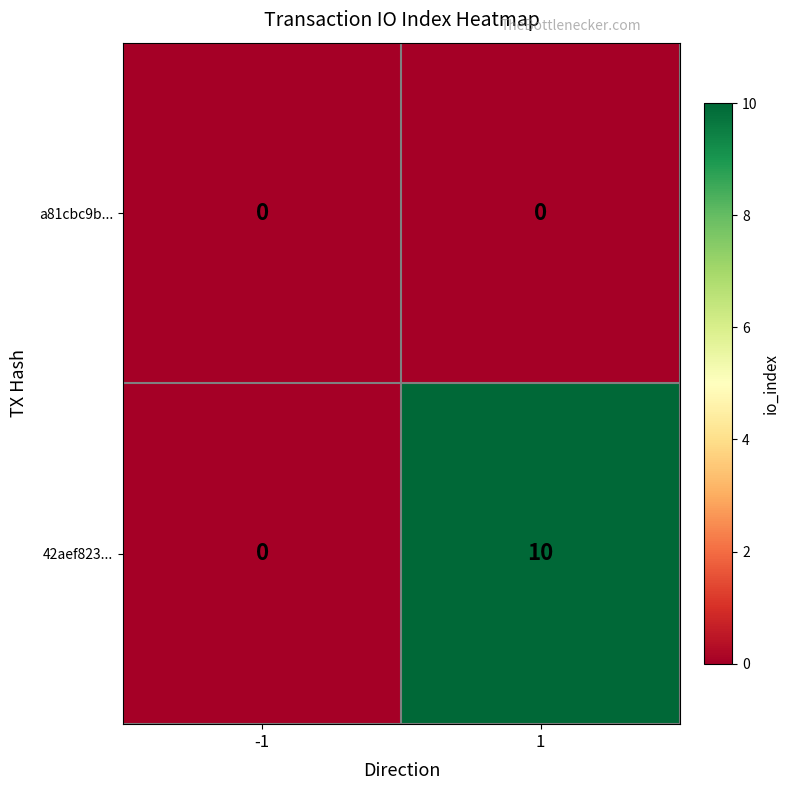

The value of 42aef823... at 1 is 10. True or false?

True